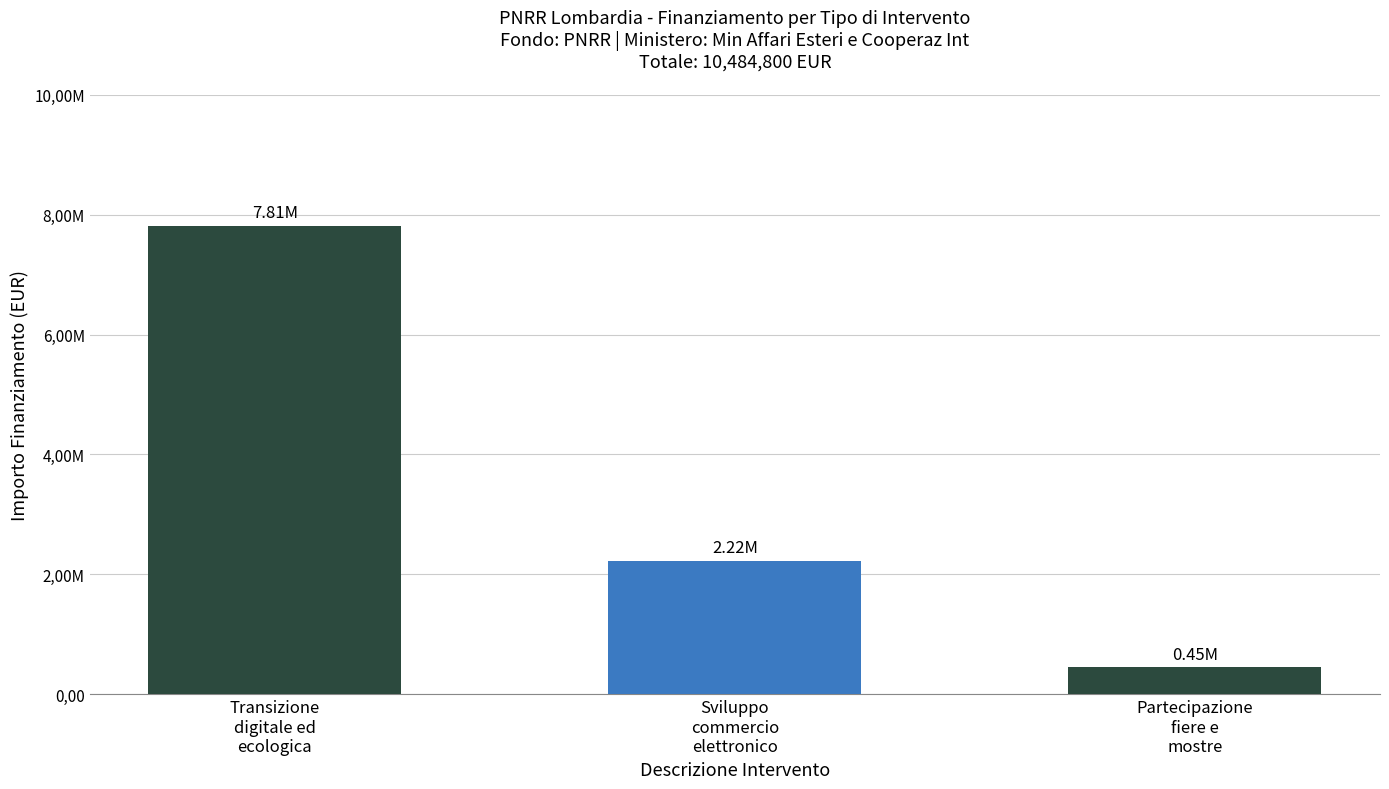

Are the bars horizontal?

No